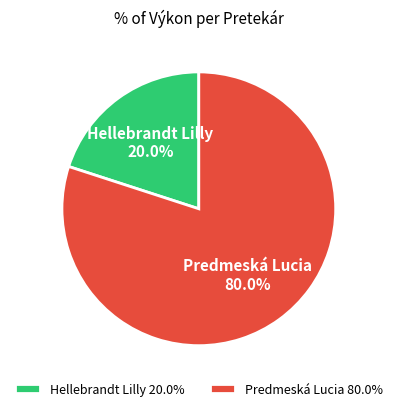

Combined, do Predmeská Lucia and Hellebrandt Lilly account for over 50%?

Yes